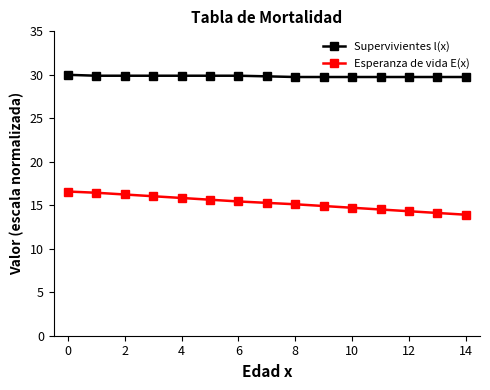

What is the value of the Esperanza de vida E(x) point at the 4th from the left?

16.0